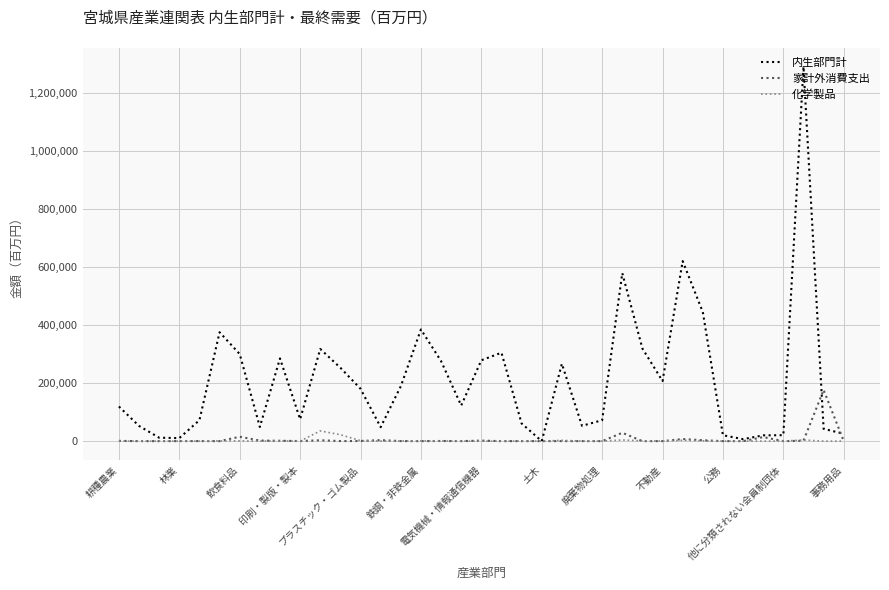

What is the highest value of the 内生部門計 series?

1291002